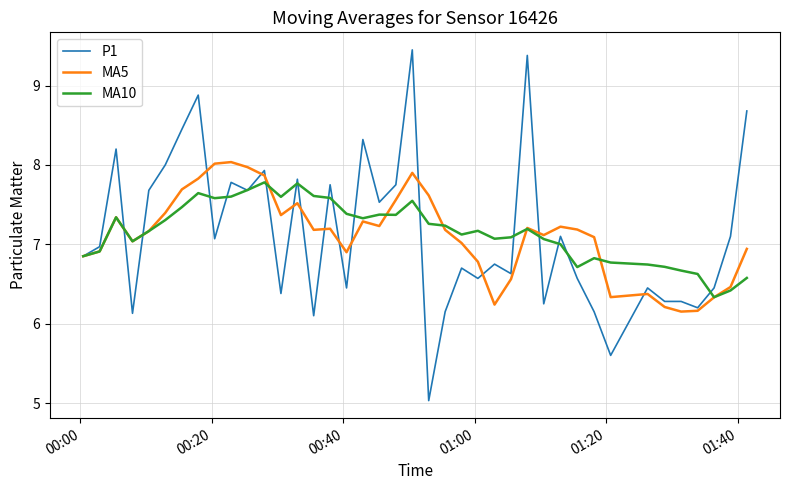

Which series has the widest spread of values?

P1